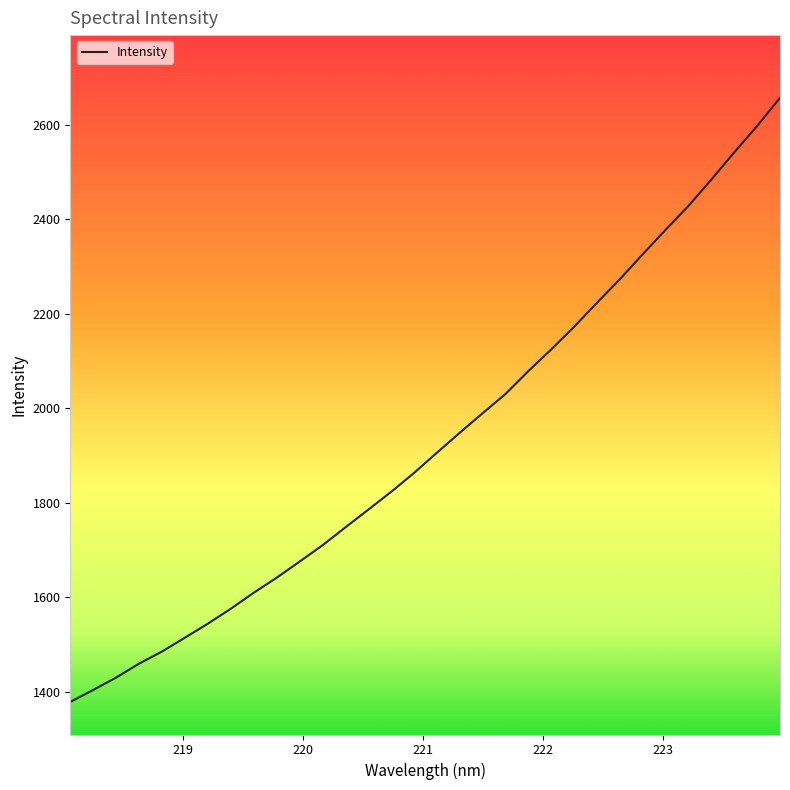

What is the difference between the maximum and minimum values?

1278.3